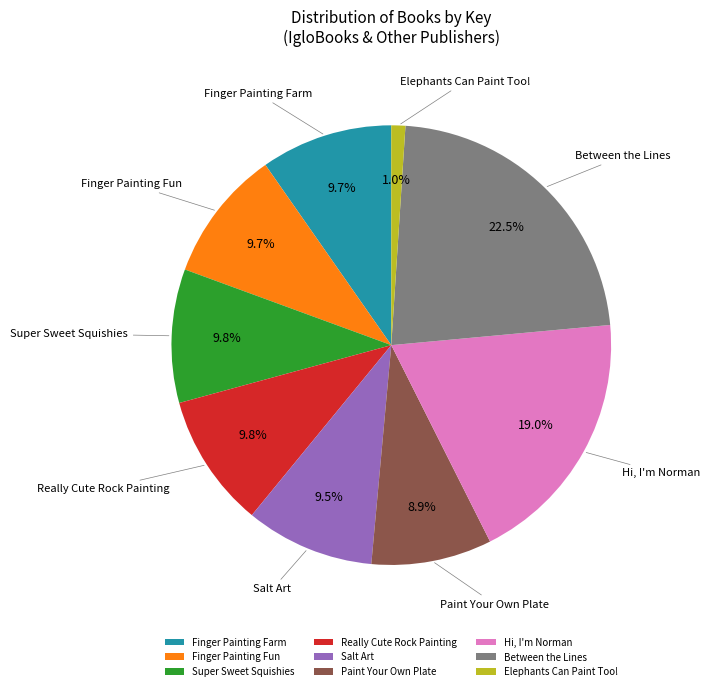

What is the ratio of the value at Hi, I'm Norman to the value at Really Cute Rock Painting?

1.9